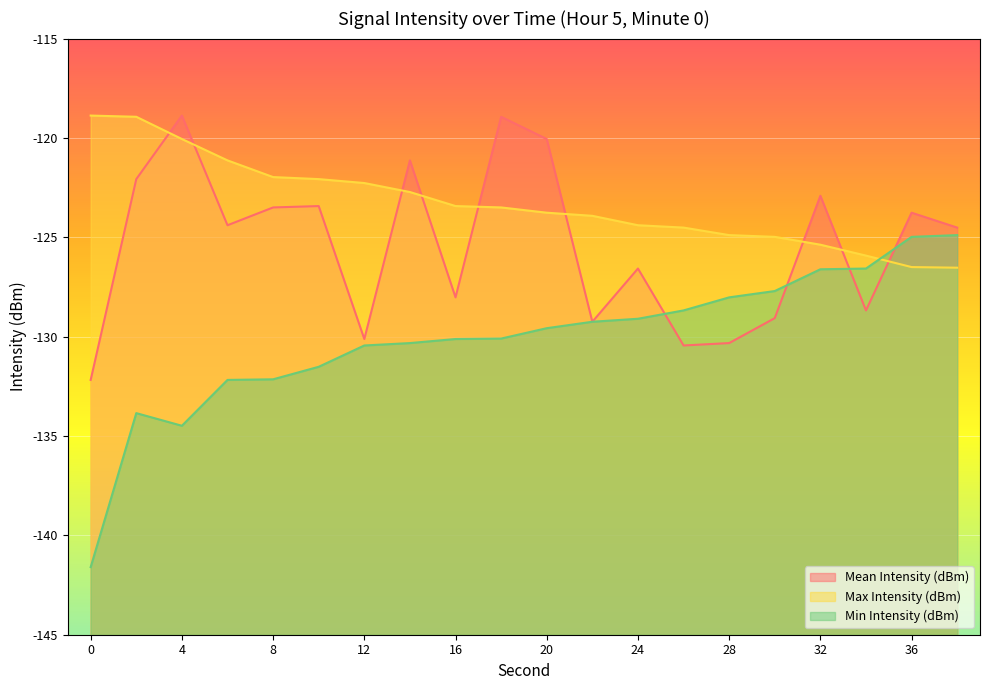

What is the sum of the Min Intensity (dBm) values at 34 and 32?

-253.2